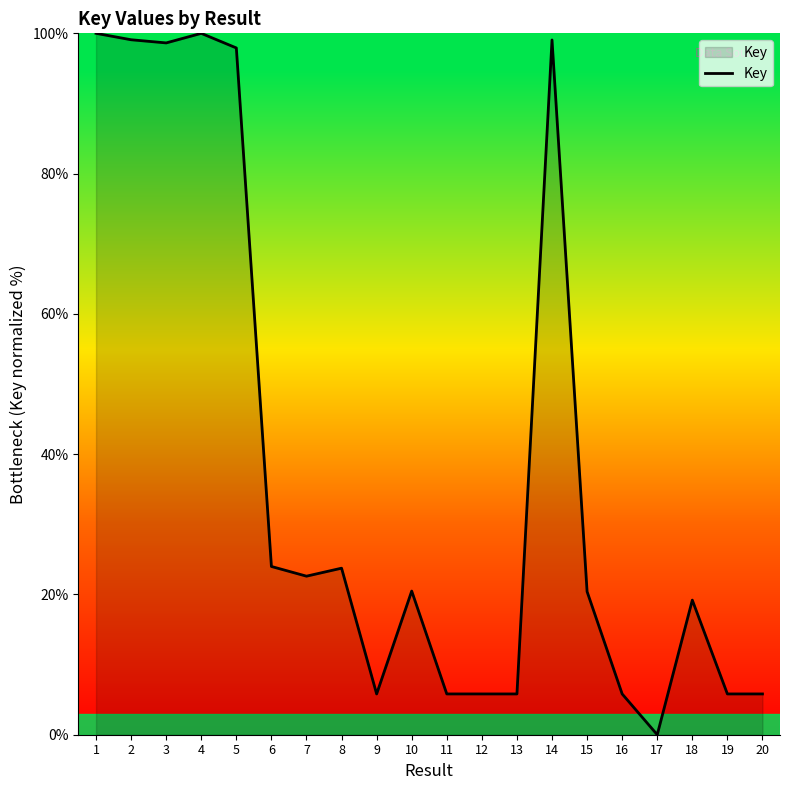

True or false: the data shows 34.1 at 18.

False